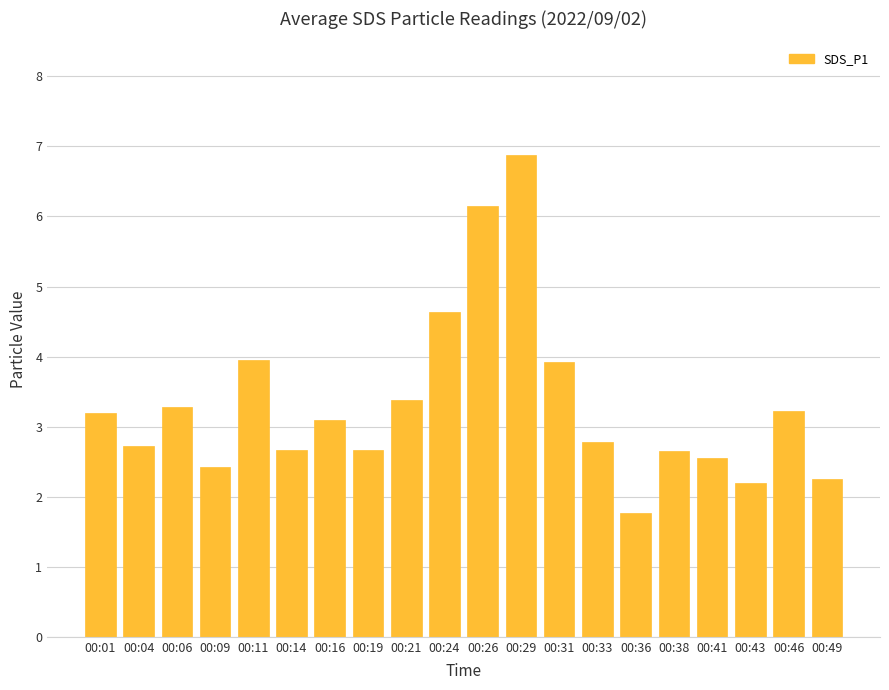

What is the sum of all values?

66.4